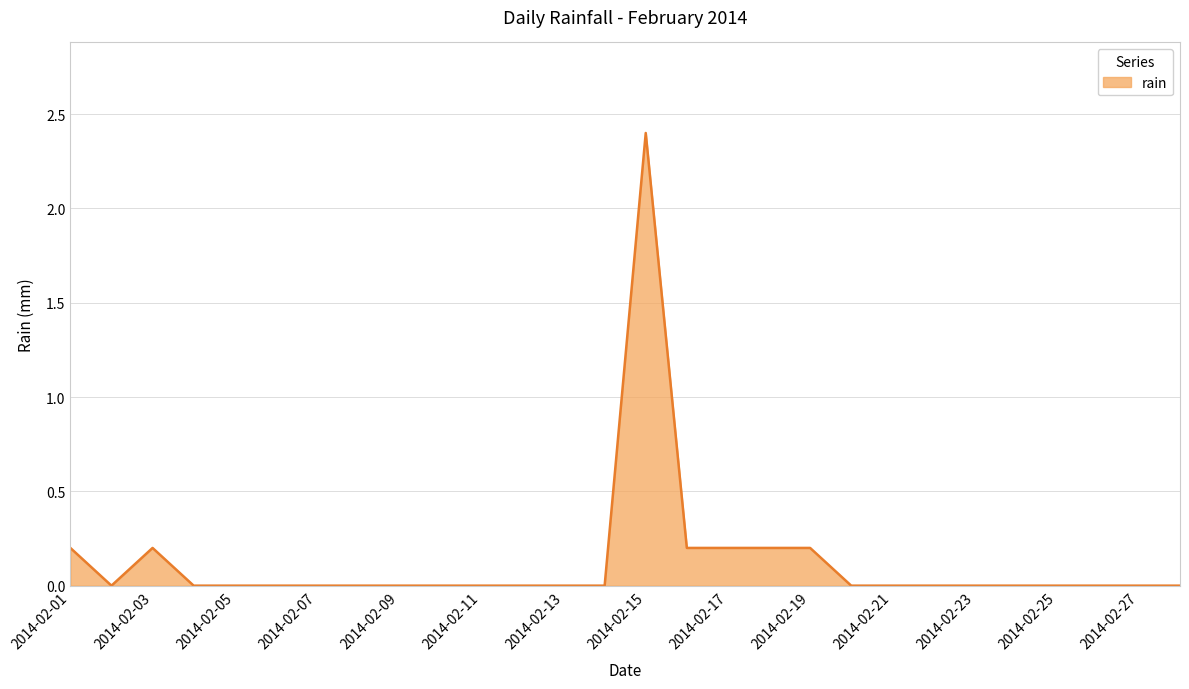

What is the difference between the maximum and minimum values?

2.4